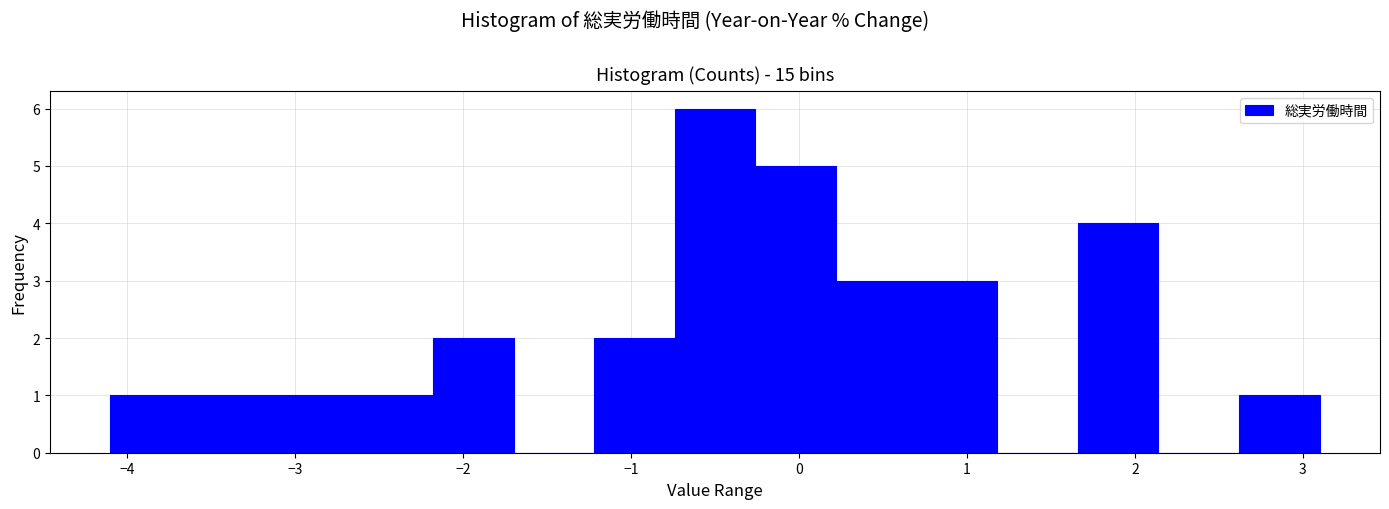

Reading left to right, list every bar in this chart as the range it spans on the x-axis followed by its height. Neither the bar edges nor the heights are printed on the chart, so give them approximately, as read against the axes.

-4.10 to -3.62: 1
-3.62 to -3.14: 1
-3.14 to -2.66: 1
-2.66 to -2.18: 1
-2.18 to -1.70: 2
-1.70 to -1.22: 0
-1.22 to -0.74: 2
-0.74 to -0.26: 6
-0.26 to 0.22: 5
0.22 to 0.70: 3
0.70 to 1.18: 3
1.18 to 1.66: 0
1.66 to 2.14: 4
2.14 to 2.62: 0
2.62 to 3.10: 1